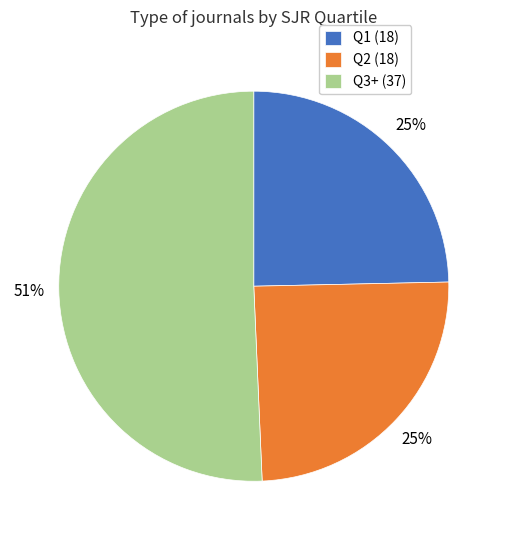

To the nearest percent, what portion does Q2 (18) represent?

25%